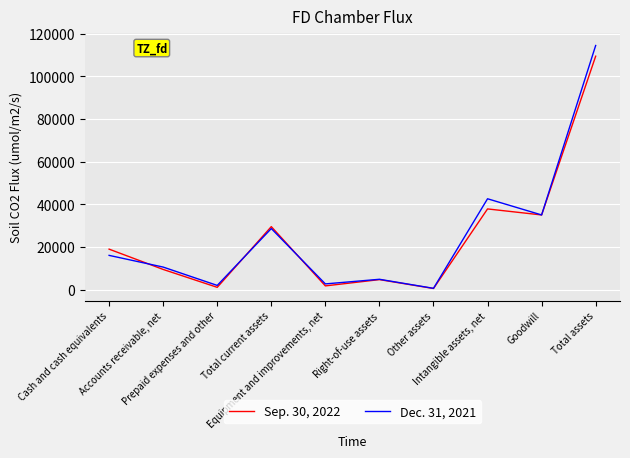

Which series has the largest range (max minus min)?

Dec. 31, 2021